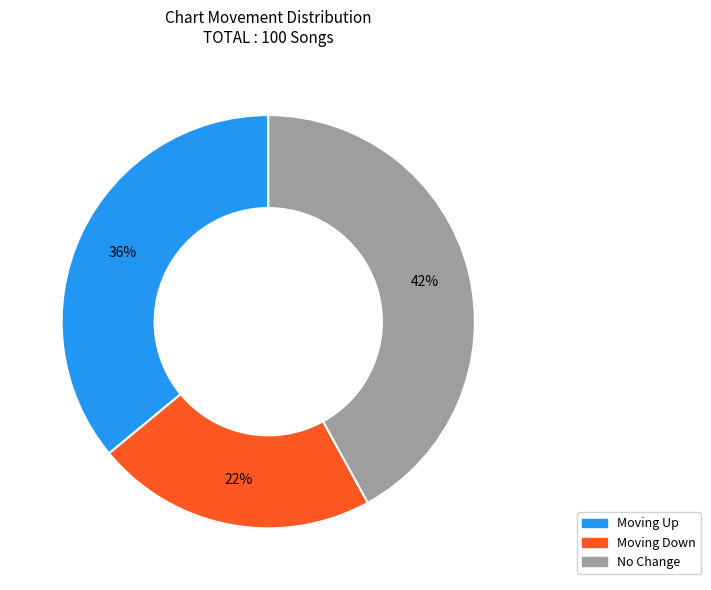

To the nearest percent, what is the average slice percentage?

33%